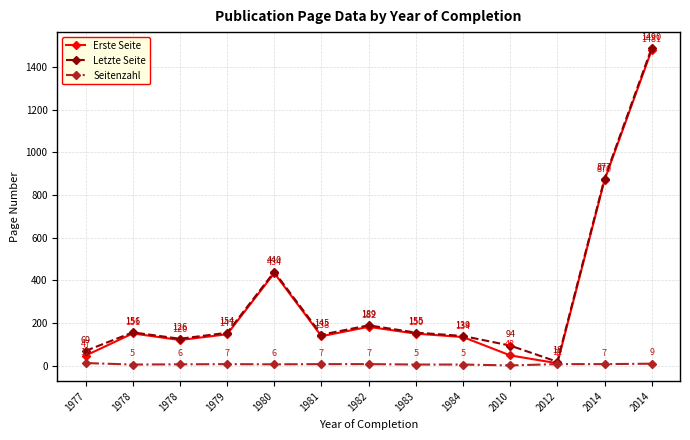

At which category does the chart reach its minimum across all series?

2010